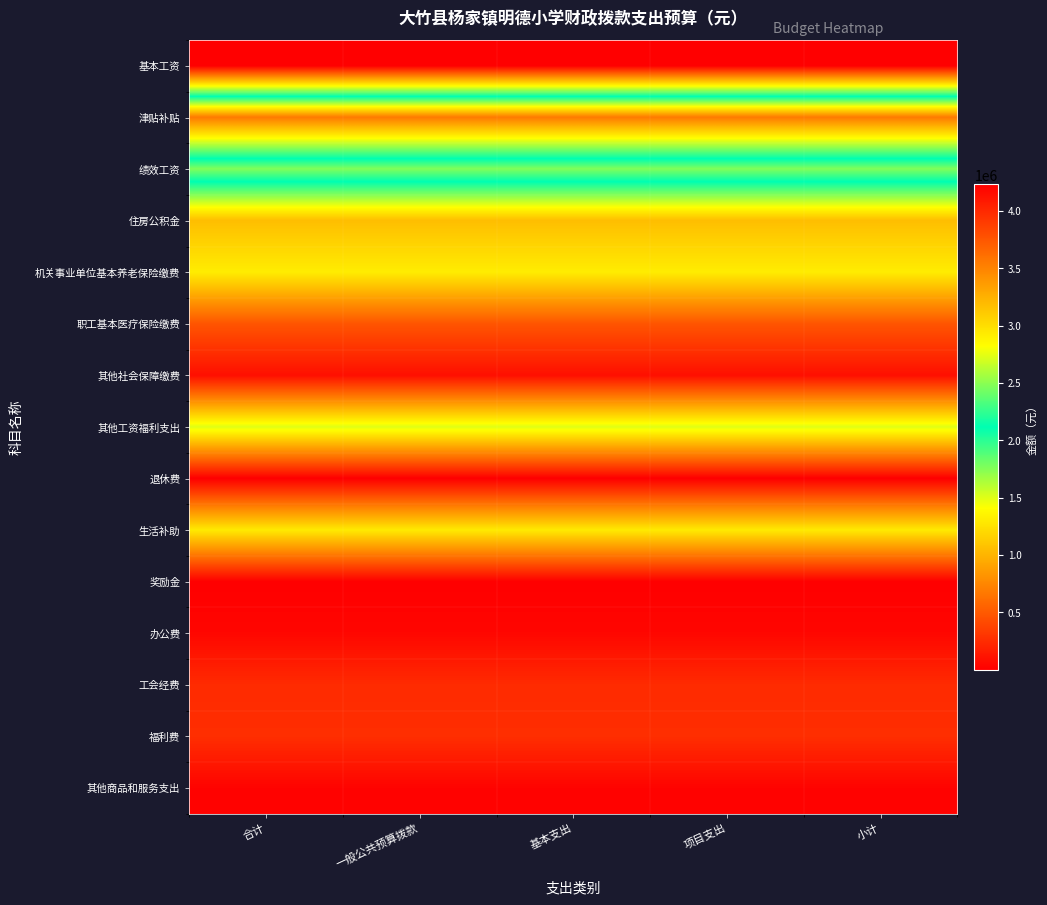

Reading right to left, list all the values displayed in this chart.

基本工资: 小计=4230072	项目支出=4230072	基本支出=4230072	一般公共预算拨款=4230072	合计=4230072
津贴补贴: 小计=682392	项目支出=682392	基本支出=682392	一般公共预算拨款=682392	合计=682392
绩效工资: 小计=2465808	项目支出=2465808	基本支出=2465808	一般公共预算拨款=2465808	合计=2465808
住房公积金: 小计=1055529	项目支出=1055529	基本支出=1055529	一般公共预算拨款=1055529	合计=1055529
机关事业单位基本养老保险缴费: 小计=1311756	项目支出=1311756	基本支出=1311756	一般公共预算拨款=1311756	合计=1311756
职工基本医疗保险缴费: 小计=474773	项目支出=474773	基本支出=474773	一般公共预算拨款=474773	合计=474773
其他社会保障缴费: 小计=91600	项目支出=91600	基本支出=91600	一般公共预算拨款=91600	合计=91600
其他工资福利支出: 小计=1500003	项目支出=1500003	基本支出=1500003	一般公共预算拨款=1500003	合计=1500003
退休费: 小计=2100	项目支出=2100	基本支出=2100	一般公共预算拨款=2100	合计=2100
生活补助: 小计=1294659	项目支出=1294659	基本支出=1294659	一般公共预算拨款=1294659	合计=1294659
奖励金: 小计=1800	项目支出=1800	基本支出=1800	一般公共预算拨款=1800	合计=1800
办公费: 小计=44400	项目支出=44400	基本支出=44400	一般公共预算拨款=44400	合计=44400
工会经费: 小计=243808	项目支出=243808	基本支出=243808	一般公共预算拨款=243808	合计=243808
福利费: 小计=260702	项目支出=260702	基本支出=260702	一般公共预算拨款=260702	合计=260702
其他商品和服务支出: 小计=25000	项目支出=25000	基本支出=25000	一般公共预算拨款=25000	合计=25000